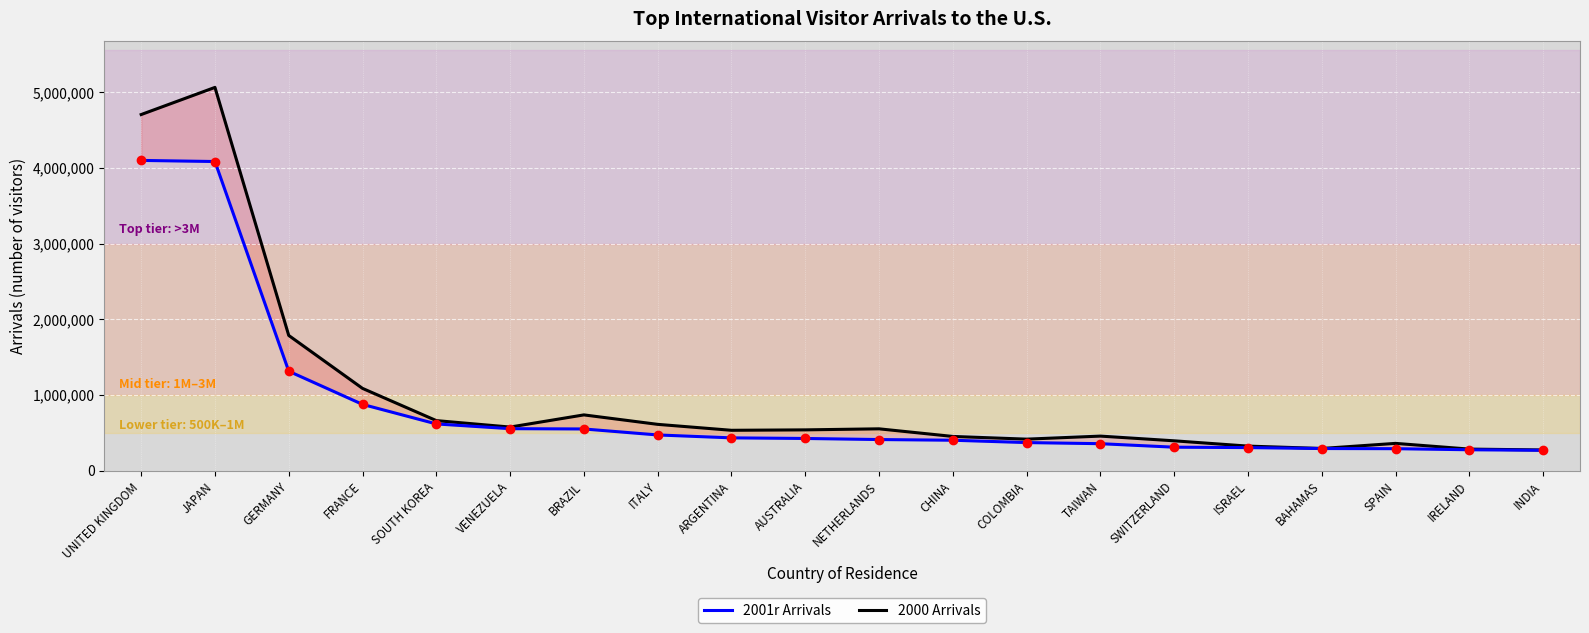

True or false: 2001r Arrivals and 2000 Arrivals cross at least once.

False